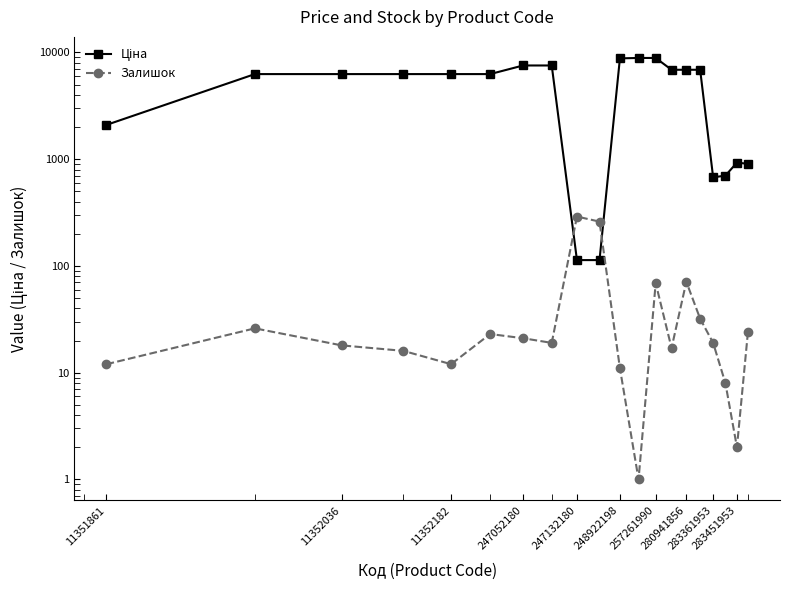

What position from the left is 248922198?

11